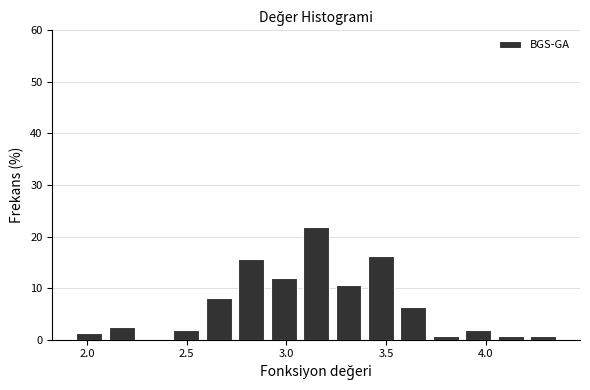

Around what value on the x-axis is the tallest bar? Give the approximate position of its centre, as read against the axis.

3.15